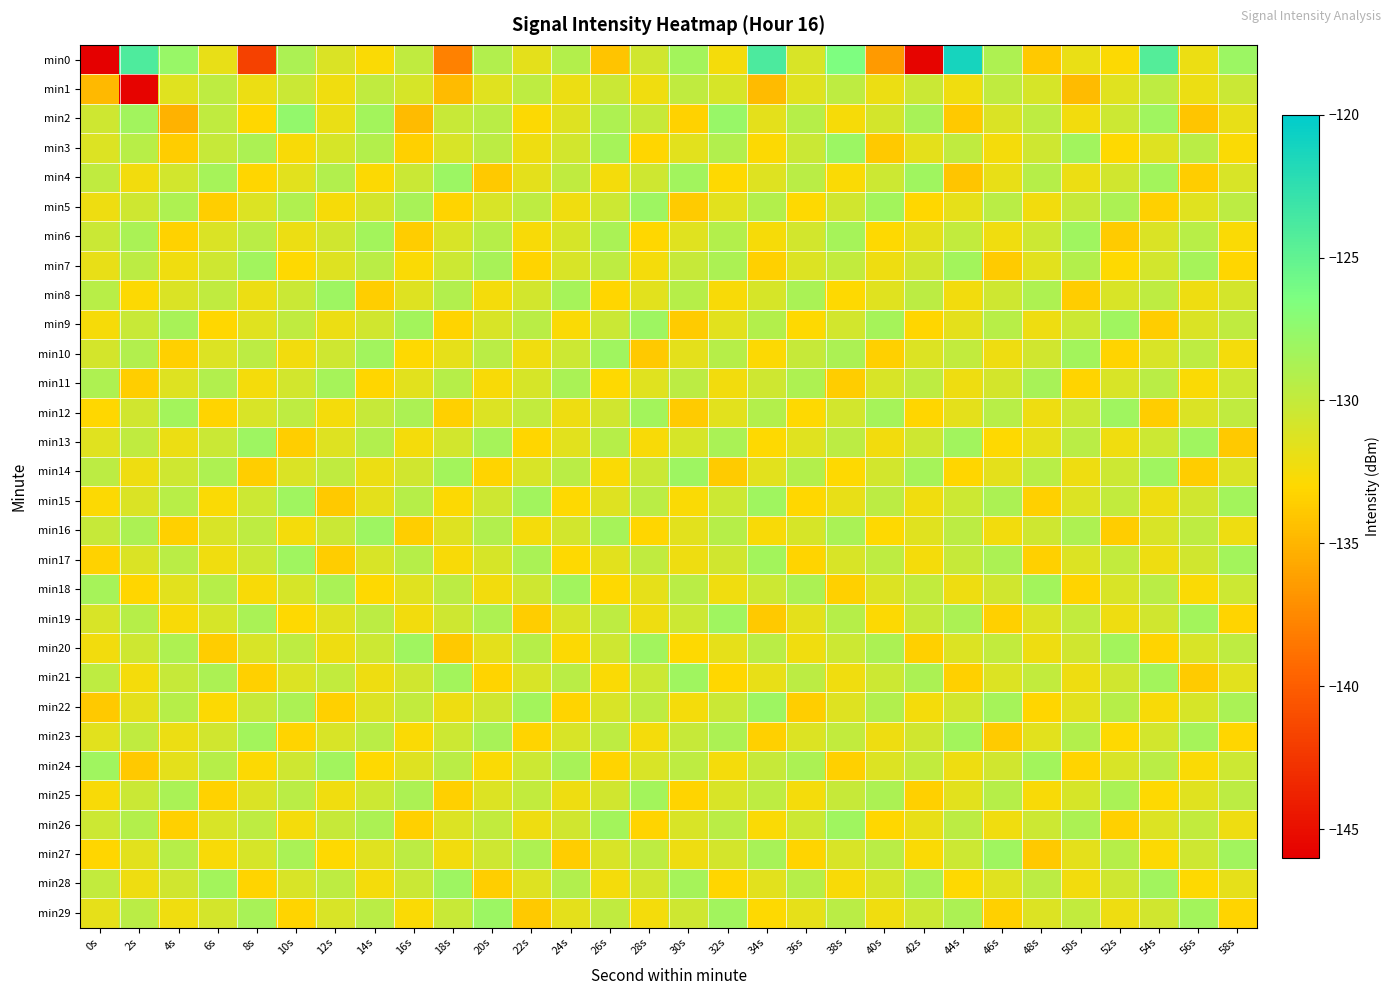

Reading left to right, transcribe all the data shown in this chart.

min0: 0s=-220.2	2s=-124.0	4s=-127.8	6s=-131.8	8s=-141.8	10s=-128.8	12s=-131.1	14s=-132.8	16s=-129.8	18s=-137.9	20s=-129.1	22s=-131.7	24s=-129.2	26s=-134.1	28s=-130.7	30s=-128.4	32s=-132.5	34s=-123.9	36s=-131.0	38s=-126.5	40s=-136.5	42s=-145.6	44s=-121.2	46s=-128.9	48s=-133.8	50s=-131.9	52s=-132.9	54s=-124.4	56s=-132.0	58s=-128.0
min1: 0s=-134.7	2s=-145.8	4s=-131.4	6s=-129.7	8s=-132.1	10s=-130.3	12s=-132.3	14s=-129.8	16s=-130.9	18s=-134.7	20s=-131.4	22s=-129.7	24s=-132.1	26s=-130.3	28s=-132.3	30s=-129.8	32s=-130.9	34s=-134.7	36s=-131.4	38s=-129.7	40s=-132.1	42s=-130.3	44s=-132.3	46s=-129.8	48s=-130.9	50s=-134.7	52s=-131.4	54s=-129.7	56s=-132.1	58s=-130.3
min2: 0s=-130.5	2s=-128.3	4s=-135.2	6s=-129.8	8s=-133.1	10s=-127.6	12s=-131.9	14s=-128.4	16s=-134.7	18s=-130.2	20s=-129.5	22s=-132.8	24s=-131.3	26s=-128.9	28s=-130.1	30s=-133.4	32s=-127.8	34s=-131.6	36s=-129.3	38s=-132.5	40s=-130.8	42s=-128.6	44s=-133.9	46s=-131.1	48s=-129.7	50s=-132.3	52s=-130.4	54s=-128.2	56s=-134.1	58s=-131.8
min3: 0s=-131.2	2s=-129.4	4s=-133.7	6s=-130.1	8s=-128.8	10s=-132.6	12s=-130.9	14s=-129.2	16s=-133.5	18s=-131.0	20s=-129.6	22s=-132.1	24s=-130.7	26s=-128.5	28s=-133.2	30s=-131.5	32s=-129.1	34s=-132.8	36s=-130.3	38s=-128.0	40s=-133.9	42s=-131.6	44s=-129.8	46s=-132.4	48s=-130.5	50s=-128.3	52s=-133.0	54s=-131.3	56s=-129.5	58s=-132.7
min4: 0s=-129.8	2s=-132.3	4s=-130.7	6s=-128.5	8s=-133.2	10s=-131.5	12s=-129.1	14s=-132.8	16s=-130.3	18s=-128.0	20s=-133.9	22s=-131.6	24s=-129.8	26s=-132.4	28s=-130.5	30s=-128.3	32s=-133.0	34s=-131.3	36s=-129.5	38s=-132.7	40s=-130.4	42s=-128.2	44s=-134.1	46s=-131.8	48s=-129.3	50s=-132.0	52s=-130.6	54s=-128.4	56s=-133.7	58s=-131.0
min5: 0s=-132.1	2s=-130.5	4s=-128.9	6s=-133.6	8s=-131.2	10s=-129.0	12s=-132.5	14s=-130.8	16s=-128.6	18s=-133.3	20s=-131.0	22s=-129.7	24s=-132.2	26s=-130.4	28s=-128.1	30s=-133.8	32s=-131.5	34s=-129.2	36s=-132.9	38s=-130.6	40s=-128.4	42s=-133.1	44s=-131.7	46s=-129.5	48s=-132.3	50s=-130.1	52s=-128.8	54s=-133.5	56s=-131.4	58s=-129.6
min6: 0s=-130.3	2s=-128.7	4s=-133.4	6s=-131.1	8s=-129.5	10s=-132.0	12s=-130.6	14s=-128.4	16s=-133.7	18s=-131.0	20s=-129.3	22s=-132.6	24s=-130.9	26s=-128.7	28s=-133.1	30s=-131.4	32s=-129.2	34s=-132.5	36s=-130.7	38s=-128.5	40s=-133.0	42s=-131.6	44s=-129.9	46s=-132.2	48s=-130.4	50s=-128.2	52s=-133.8	54s=-131.1	56s=-129.4	58s=-132.7
min7: 0s=-131.8	2s=-129.6	4s=-132.2	6s=-130.5	8s=-128.3	10s=-133.0	12s=-131.3	14s=-129.5	16s=-132.7	18s=-130.4	20s=-128.6	22s=-133.3	24s=-131.0	26s=-129.7	28s=-132.4	30s=-130.1	32s=-128.8	34s=-133.5	36s=-131.2	38s=-129.9	40s=-132.1	42s=-130.6	44s=-128.4	46s=-133.8	48s=-131.5	50s=-129.2	52s=-132.9	54s=-130.7	56s=-128.5	58s=-133.2
min8: 0s=-129.4	2s=-132.8	4s=-131.1	6s=-129.8	8s=-132.0	10s=-130.3	12s=-128.1	14s=-133.6	16s=-131.3	18s=-129.1	20s=-132.4	22s=-130.7	24s=-128.5	26s=-133.2	28s=-131.5	30s=-129.3	32s=-132.6	34s=-130.9	36s=-128.7	38s=-133.0	40s=-131.4	42s=-129.6	44s=-132.3	46s=-130.5	48s=-128.9	50s=-133.7	52s=-131.0	54s=-129.7	56s=-132.1	58s=-130.8
min9: 0s=-132.5	2s=-130.2	4s=-128.6	6s=-133.1	8s=-131.4	10s=-129.8	12s=-132.0	14s=-130.6	16s=-128.4	18s=-133.3	20s=-131.0	22s=-129.5	24s=-132.7	26s=-130.3	28s=-128.1	30s=-133.8	32s=-131.5	34s=-129.2	36s=-132.9	38s=-130.7	40s=-128.5	42s=-133.2	44s=-131.6	46s=-129.4	48s=-132.1	50s=-130.4	52s=-128.2	54s=-133.7	56s=-131.1	58s=-129.8
min10: 0s=-130.8	2s=-129.1	4s=-133.5	6s=-131.2	8s=-129.6	10s=-132.3	12s=-130.5	14s=-128.3	16s=-133.0	18s=-131.7	20s=-129.5	22s=-132.2	24s=-130.4	26s=-128.2	28s=-133.9	30s=-131.6	32s=-129.3	34s=-132.8	36s=-130.1	38s=-128.8	40s=-133.5	42s=-131.2	44s=-129.9	46s=-132.1	48s=-130.6	50s=-128.4	52s=-133.3	54s=-131.0	56s=-129.7	58s=-132.4
min11: 0s=-128.9	2s=-133.6	4s=-131.3	6s=-129.1	8s=-132.4	10s=-130.7	12s=-128.5	14s=-133.2	16s=-131.5	18s=-129.3	20s=-132.6	22s=-130.9	24s=-128.7	26s=-133.0	28s=-131.4	30s=-129.6	32s=-132.3	34s=-130.5	36s=-128.9	38s=-133.7	40s=-131.0	42s=-129.7	44s=-132.1	46s=-130.8	48s=-128.6	50s=-133.3	52s=-131.0	54s=-129.5	56s=-132.7	58s=-130.4
min12: 0s=-133.1	2s=-130.6	4s=-128.4	6s=-133.3	8s=-131.0	10s=-129.7	12s=-132.4	14s=-130.1	16s=-128.8	18s=-133.5	20s=-131.2	22s=-129.9	24s=-132.1	26s=-130.6	28s=-128.4	30s=-133.8	32s=-131.5	34s=-129.2	36s=-132.9	38s=-130.7	40s=-128.5	42s=-133.2	44s=-131.6	46s=-129.4	48s=-132.1	50s=-130.4	52s=-128.2	54s=-133.7	56s=-131.1	58s=-129.8
min13: 0s=-131.4	2s=-129.8	4s=-132.0	6s=-130.3	8s=-128.1	10s=-133.6	12s=-131.3	14s=-129.1	16s=-132.4	18s=-130.7	20s=-128.5	22s=-133.2	24s=-131.5	26s=-129.3	28s=-132.6	30s=-130.9	32s=-128.7	34s=-133.0	36s=-131.4	38s=-129.6	40s=-132.3	42s=-130.5	44s=-128.3	46s=-133.0	48s=-131.7	50s=-129.5	52s=-132.2	54s=-130.4	56s=-128.2	58s=-133.9
min14: 0s=-129.6	2s=-132.1	4s=-130.5	6s=-128.9	8s=-133.6	10s=-131.1	12s=-129.8	14s=-132.0	16s=-130.6	18s=-128.4	20s=-133.3	22s=-131.0	24s=-129.5	26s=-132.7	28s=-130.3	30s=-128.1	32s=-133.8	34s=-131.5	36s=-129.2	38s=-132.9	40s=-130.7	42s=-128.5	44s=-133.2	46s=-131.6	48s=-129.4	50s=-132.1	52s=-130.4	54s=-128.2	56s=-133.7	58s=-131.1
min15: 0s=-132.8	2s=-131.1	4s=-129.4	6s=-132.7	8s=-130.4	10s=-128.2	12s=-133.9	14s=-131.6	16s=-129.3	18s=-132.8	20s=-130.5	22s=-128.3	24s=-133.0	26s=-131.3	28s=-129.5	30s=-132.7	32s=-130.4	34s=-128.2	36s=-133.1	38s=-131.8	40s=-129.6	42s=-132.2	44s=-130.4	46s=-128.8	48s=-133.5	50s=-131.2	52s=-129.9	54s=-132.1	56s=-130.6	58s=-128.4
min16: 0s=-130.1	2s=-128.8	4s=-133.5	6s=-131.0	8s=-129.7	10s=-132.4	12s=-130.3	14s=-128.1	16s=-133.6	18s=-131.3	20s=-129.1	22s=-132.4	24s=-130.7	26s=-128.5	28s=-133.2	30s=-131.5	32s=-129.3	34s=-132.6	36s=-130.9	38s=-128.7	40s=-133.0	42s=-131.4	44s=-129.6	46s=-132.3	48s=-130.5	50s=-128.9	52s=-133.7	54s=-131.0	56s=-129.7	58s=-132.1
min17: 0s=-133.4	2s=-131.1	4s=-129.5	6s=-132.2	8s=-130.4	10s=-128.2	12s=-133.7	14s=-131.0	16s=-129.3	18s=-132.6	20s=-130.9	22s=-128.7	24s=-133.0	26s=-131.5	28s=-129.8	30s=-132.1	32s=-130.6	34s=-128.4	36s=-133.3	38s=-131.0	40s=-129.7	42s=-132.4	44s=-130.1	46s=-128.8	48s=-133.5	50s=-131.2	52s=-129.9	54s=-132.1	56s=-130.6	58s=-128.4
min18: 0s=-128.5	2s=-133.2	4s=-131.5	6s=-129.3	8s=-132.6	10s=-130.9	12s=-128.7	14s=-133.0	16s=-131.4	18s=-129.6	20s=-132.3	22s=-130.5	24s=-128.3	26s=-133.0	28s=-131.7	30s=-129.5	32s=-132.2	34s=-130.4	36s=-128.8	38s=-133.5	40s=-131.2	42s=-129.9	44s=-132.1	46s=-130.6	48s=-128.4	50s=-133.3	52s=-131.0	54s=-129.5	56s=-132.7	58s=-130.4
min19: 0s=-131.0	2s=-129.3	4s=-132.6	6s=-130.9	8s=-128.7	10s=-133.0	12s=-131.4	14s=-129.6	16s=-132.3	18s=-130.5	20s=-128.9	22s=-133.7	24s=-131.0	26s=-129.7	28s=-132.1	30s=-130.4	32s=-128.2	34s=-133.9	36s=-131.6	38s=-129.3	40s=-132.8	42s=-130.1	44s=-128.8	46s=-133.5	48s=-131.2	50s=-129.9	52s=-132.1	54s=-130.6	56s=-128.4	58s=-133.3
min20: 0s=-132.3	2s=-130.5	4s=-128.9	6s=-133.7	8s=-131.0	10s=-129.7	12s=-132.1	14s=-130.4	16s=-128.2	18s=-133.9	20s=-131.6	22s=-129.3	24s=-132.8	26s=-130.5	28s=-128.3	30s=-133.0	32s=-131.7	34s=-129.5	36s=-132.2	38s=-130.4	40s=-128.8	42s=-133.5	44s=-131.2	46s=-129.9	48s=-132.1	50s=-130.6	52s=-128.4	54s=-133.3	56s=-131.0	58s=-129.7
min21: 0s=-129.7	2s=-132.4	4s=-130.1	6s=-128.8	8s=-133.5	10s=-131.2	12s=-129.9	14s=-132.1	16s=-130.6	18s=-128.4	20s=-133.3	22s=-131.0	24s=-129.5	26s=-132.7	28s=-130.4	30s=-128.2	32s=-133.1	34s=-131.8	36s=-129.6	38s=-132.2	40s=-130.4	42s=-128.8	44s=-133.5	46s=-131.2	48s=-129.9	50s=-132.1	52s=-130.6	54s=-128.4	56s=-133.8	58s=-131.5
min22: 0s=-133.9	2s=-131.6	4s=-129.3	6s=-132.8	8s=-130.1	10s=-128.8	12s=-133.5	14s=-131.2	16s=-129.9	18s=-132.1	20s=-130.6	22s=-128.4	24s=-133.3	26s=-131.0	28s=-129.7	30s=-132.4	32s=-130.3	34s=-128.1	36s=-133.6	38s=-131.3	40s=-129.1	42s=-132.4	44s=-130.7	46s=-128.5	48s=-133.2	50s=-131.5	52s=-129.3	54s=-132.6	56s=-130.9	58s=-128.7
min23: 0s=-131.5	2s=-129.8	4s=-132.0	6s=-130.6	8s=-128.4	10s=-133.3	12s=-131.0	14s=-129.5	16s=-132.7	18s=-130.4	20s=-128.6	22s=-133.3	24s=-131.0	26s=-129.7	28s=-132.4	30s=-130.1	32s=-128.8	34s=-133.5	36s=-131.2	38s=-129.9	40s=-132.1	42s=-130.6	44s=-128.4	46s=-133.8	48s=-131.5	50s=-129.2	52s=-132.9	54s=-130.7	56s=-128.5	58s=-133.2
min24: 0s=-128.2	2s=-133.9	4s=-131.6	6s=-129.3	8s=-132.8	10s=-130.5	12s=-128.3	14s=-133.0	16s=-131.3	18s=-129.5	20s=-132.7	22s=-130.4	24s=-128.6	26s=-133.3	28s=-131.0	30s=-129.7	32s=-132.4	34s=-130.1	36s=-128.8	38s=-133.5	40s=-131.2	42s=-129.9	44s=-132.1	46s=-130.6	48s=-128.4	50s=-133.3	52s=-131.0	54s=-129.5	56s=-132.7	58s=-130.4
min25: 0s=-132.6	2s=-130.3	4s=-128.7	6s=-133.4	8s=-131.1	10s=-129.5	12s=-132.2	14s=-130.4	16s=-128.8	18s=-133.5	20s=-131.2	22s=-129.9	24s=-132.1	26s=-130.6	28s=-128.4	30s=-133.3	32s=-131.0	34s=-129.7	36s=-132.4	38s=-130.1	40s=-128.8	42s=-133.5	44s=-131.5	46s=-129.3	48s=-132.6	50s=-130.9	52s=-128.7	54s=-133.0	56s=-131.4	58s=-129.6
min26: 0s=-130.4	2s=-129.2	4s=-133.5	6s=-131.0	8s=-129.7	10s=-132.4	12s=-130.1	14s=-128.8	16s=-133.5	18s=-131.2	20s=-129.9	22s=-132.1	24s=-130.6	26s=-128.4	28s=-133.3	30s=-131.0	32s=-129.5	34s=-132.7	36s=-130.4	38s=-128.2	40s=-133.1	42s=-131.8	44s=-129.6	46s=-132.2	48s=-130.4	50s=-128.8	52s=-133.5	54s=-131.2	56s=-129.9	58s=-132.1
min27: 0s=-133.2	2s=-131.5	4s=-129.3	6s=-132.6	8s=-130.9	10s=-128.7	12s=-133.0	14s=-131.4	16s=-129.6	18s=-132.3	20s=-130.5	22s=-128.9	24s=-133.7	26s=-131.0	28s=-129.7	30s=-132.1	32s=-130.8	34s=-128.6	36s=-133.3	38s=-131.0	40s=-129.5	42s=-132.7	44s=-130.4	46s=-128.2	48s=-133.9	50s=-131.6	52s=-129.3	54s=-132.8	56s=-130.5	58s=-128.3
min28: 0s=-129.9	2s=-132.1	4s=-130.6	6s=-128.4	8s=-133.3	10s=-131.0	12s=-129.7	14s=-132.4	16s=-130.3	18s=-128.1	20s=-133.6	22s=-131.3	24s=-129.1	26s=-132.4	28s=-130.7	30s=-128.5	32s=-133.2	34s=-131.5	36s=-129.3	38s=-132.6	40s=-130.9	42s=-128.7	44s=-133.0	46s=-131.4	48s=-129.6	50s=-132.3	52s=-130.5	54s=-128.3	56s=-133.0	58s=-131.7
min29: 0s=-131.7	2s=-129.5	4s=-132.2	6s=-130.8	8s=-128.6	10s=-133.3	12s=-131.0	14s=-129.5	16s=-132.7	18s=-130.2	20s=-128.0	22s=-133.9	24s=-131.6	26s=-129.8	28s=-132.4	30s=-130.5	32s=-128.3	34s=-133.0	36s=-131.7	38s=-129.5	40s=-132.2	42s=-130.4	44s=-128.8	46s=-133.5	48s=-131.2	50s=-129.9	52s=-132.1	54s=-130.6	56s=-128.4	58s=-133.3